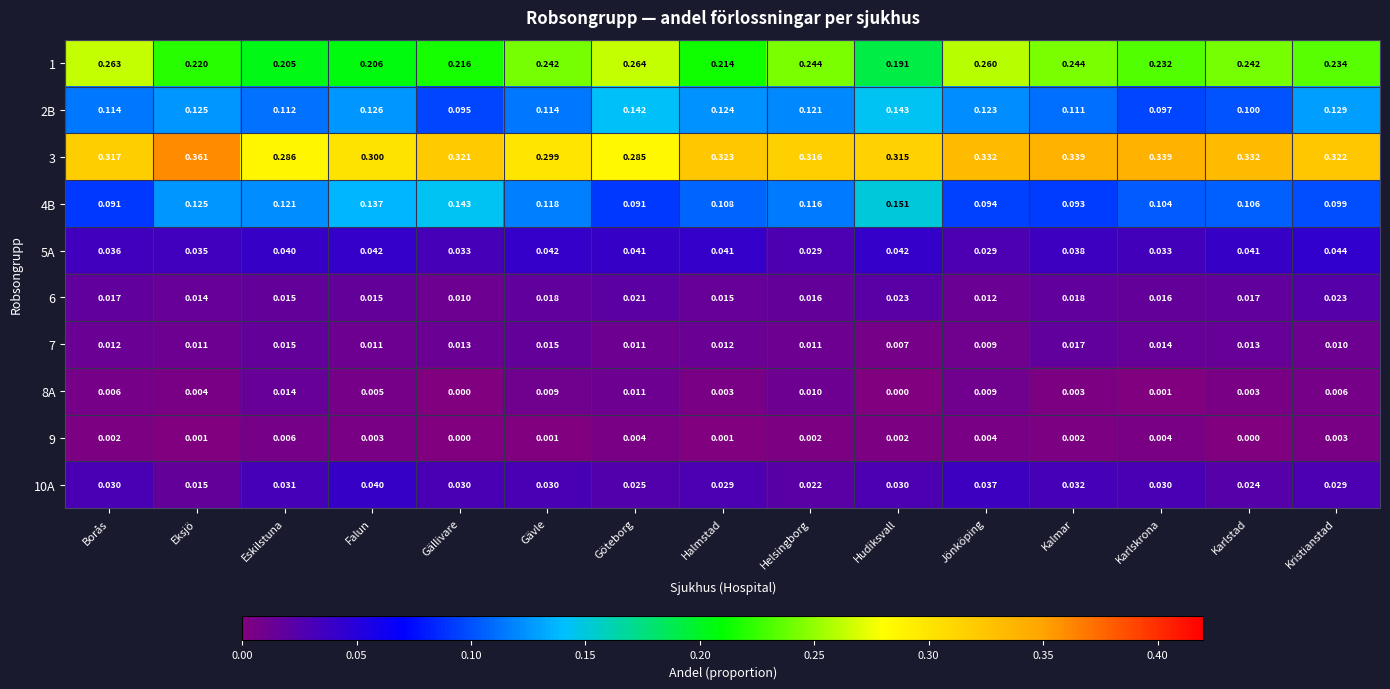

At which category does the chart reach its peak across all series?

Eksjö